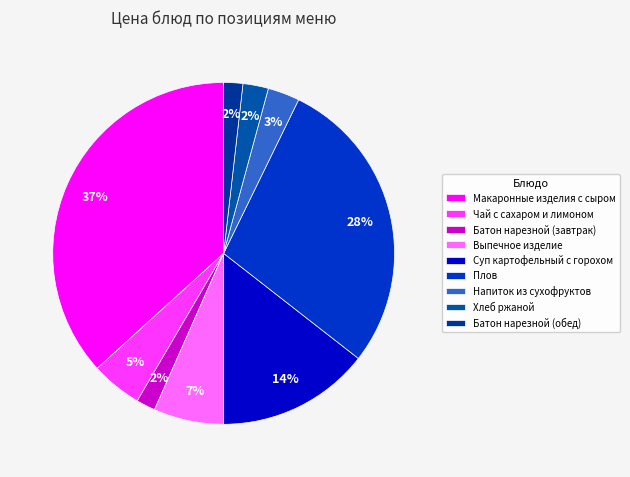

To the nearest percent, what portion does Чай с сахаром и лимоном represent?

5%